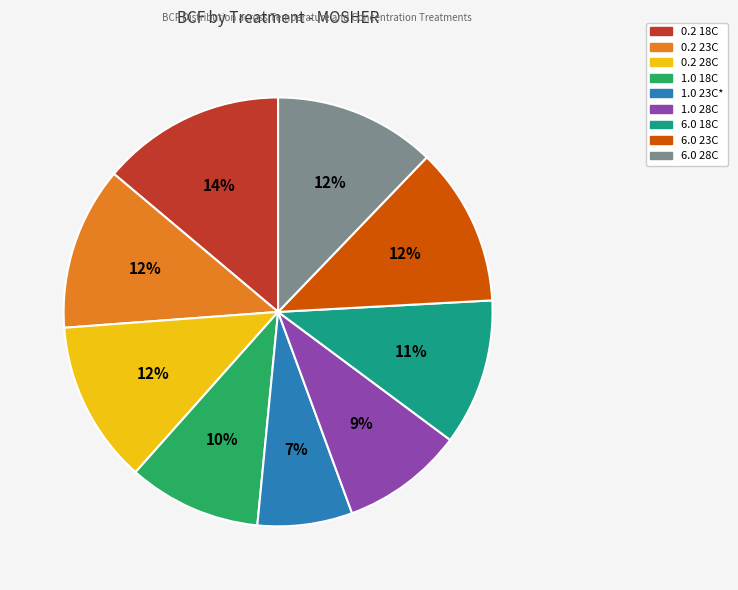

Count the number of slices in the pie.

9